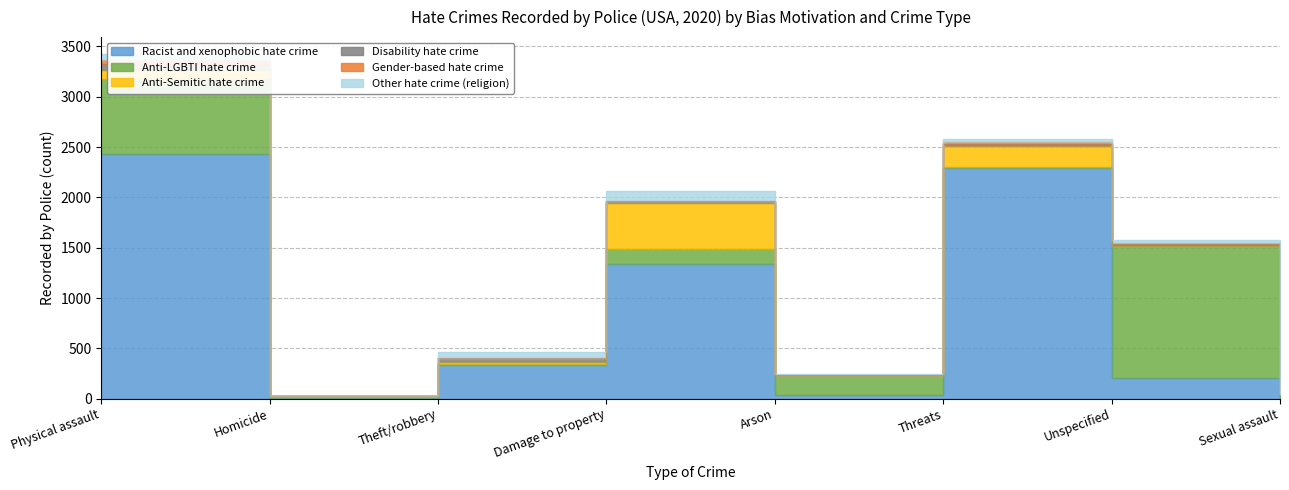

What is the average value of the Racist and xenophobic hate crime series?

832